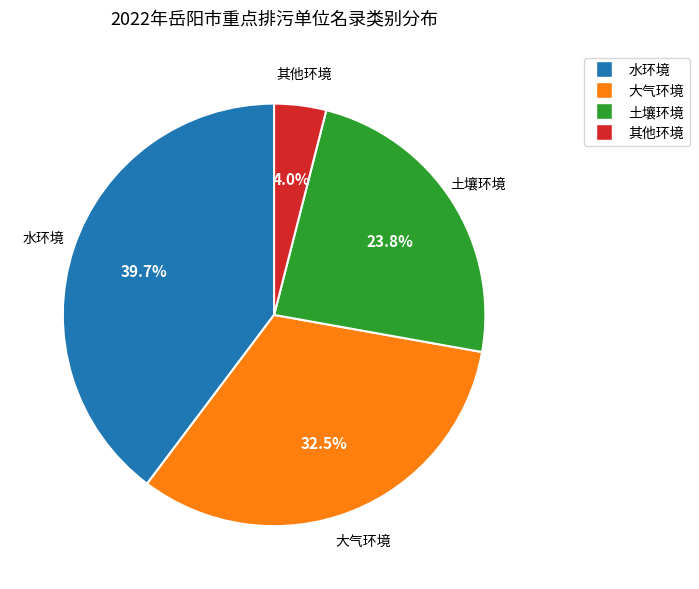

How many segments does this pie chart have?

4